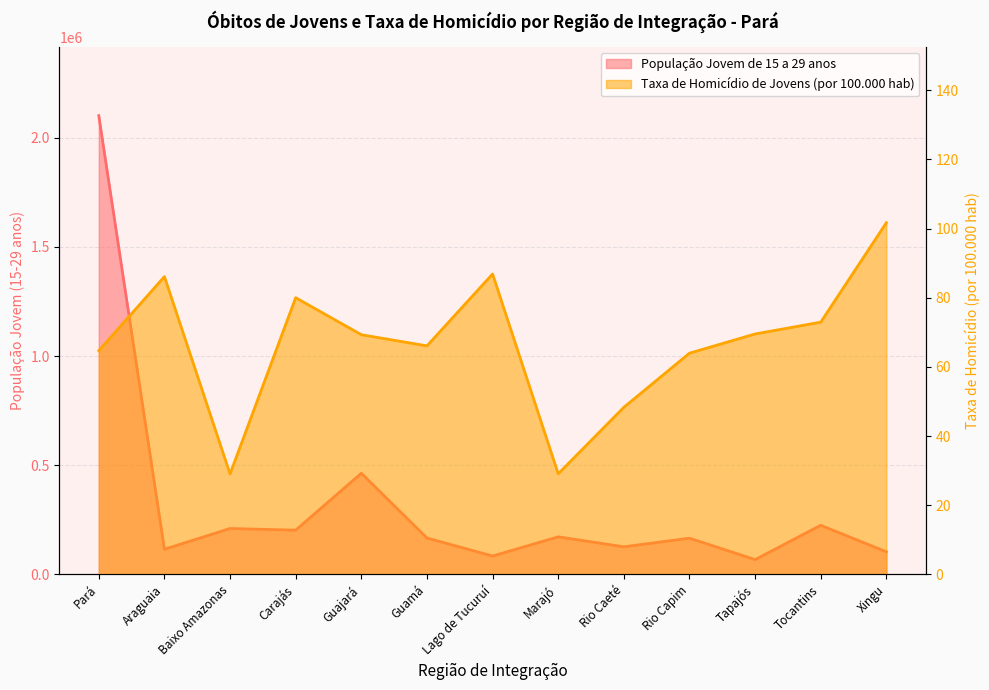

What position from the left is Pará?

1